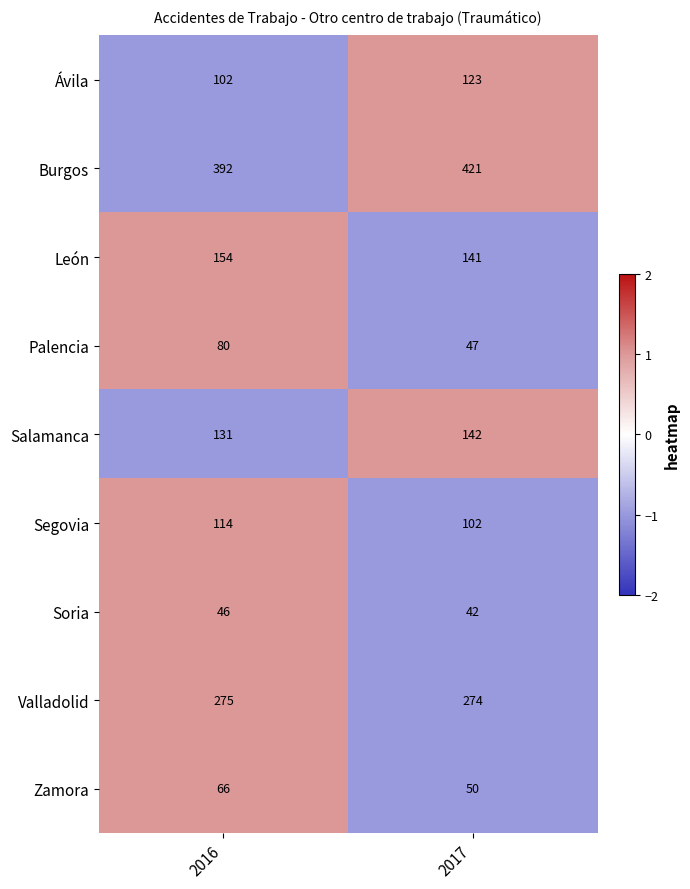

Reading left to right, what are all the values shown in this chart?

Ávila: 102	123
Burgos: 392	421
León: 154	141
Palencia: 80	47
Salamanca: 131	142
Segovia: 114	102
Soria: 46	42
Valladolid: 275	274
Zamora: 66	50